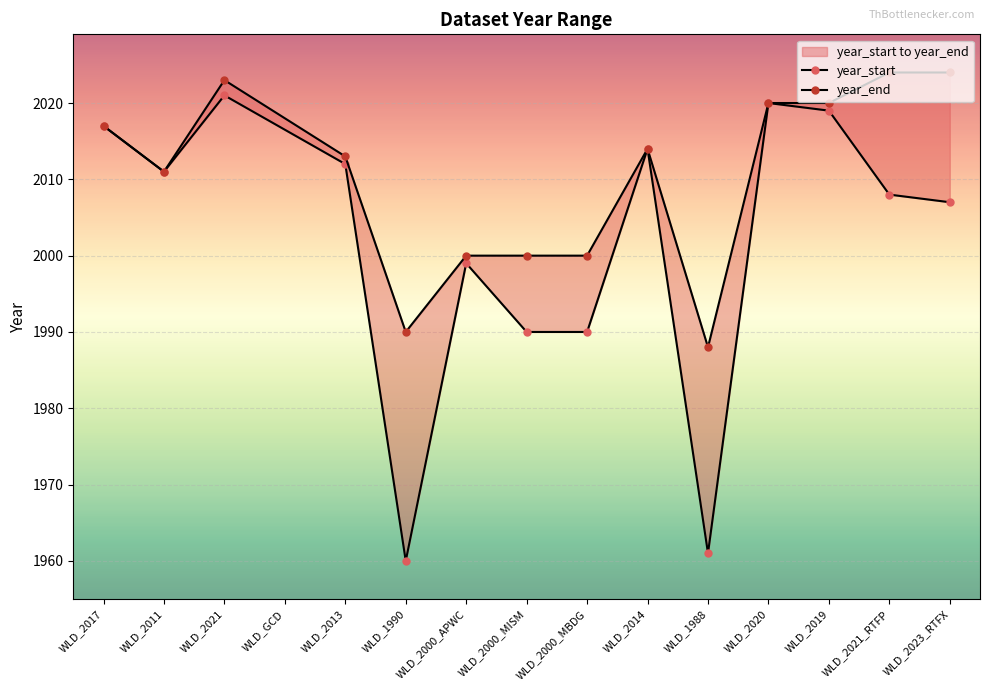

True or false: year_end and year_start intersect in this chart.

False